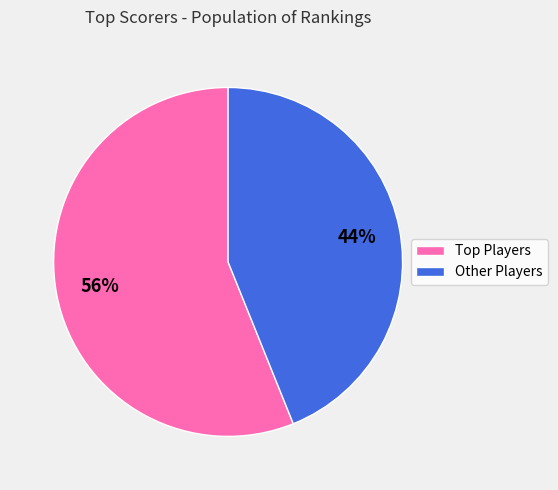

What is the smallest slice in the pie chart?

Other Players